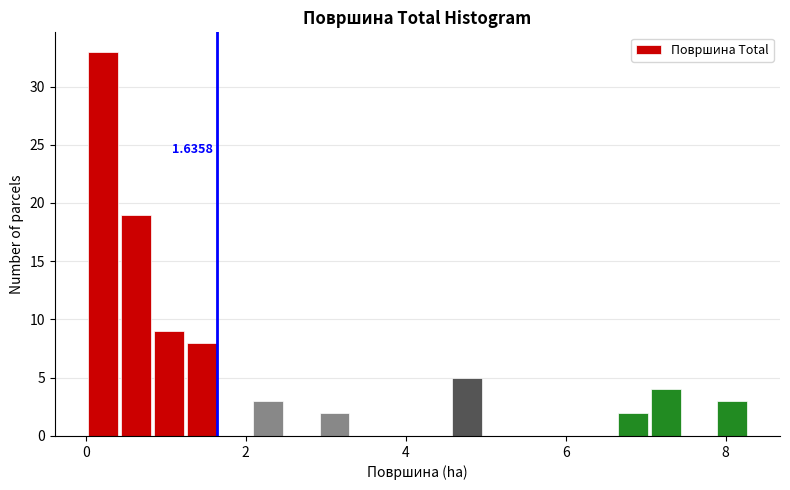

Around what value on the x-axis is the tallest bar? Give the approximate position of its centre, as read against the axis.

0.2